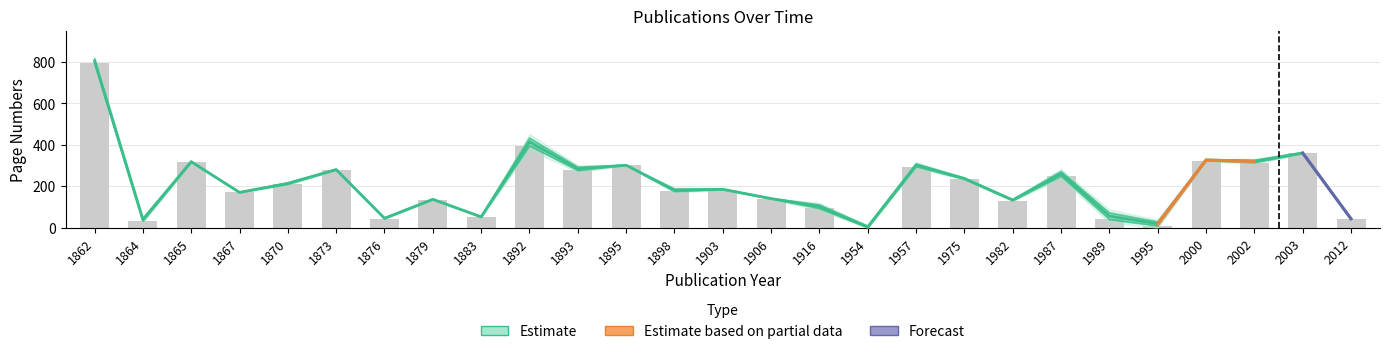

Reading right to left, extract all data points from this chart.

Seite Von: 44	359	315	325	10	41	250	132	235	296	1	94	140	185	176	302	277	396	52	137	45	280	211	171	317	33	795
Seite Bis: 44	364	327	330	30	73	273	137	241	310	9	112	143	188	188	303	294	434	55	139	48	283	218	172	322	46	816